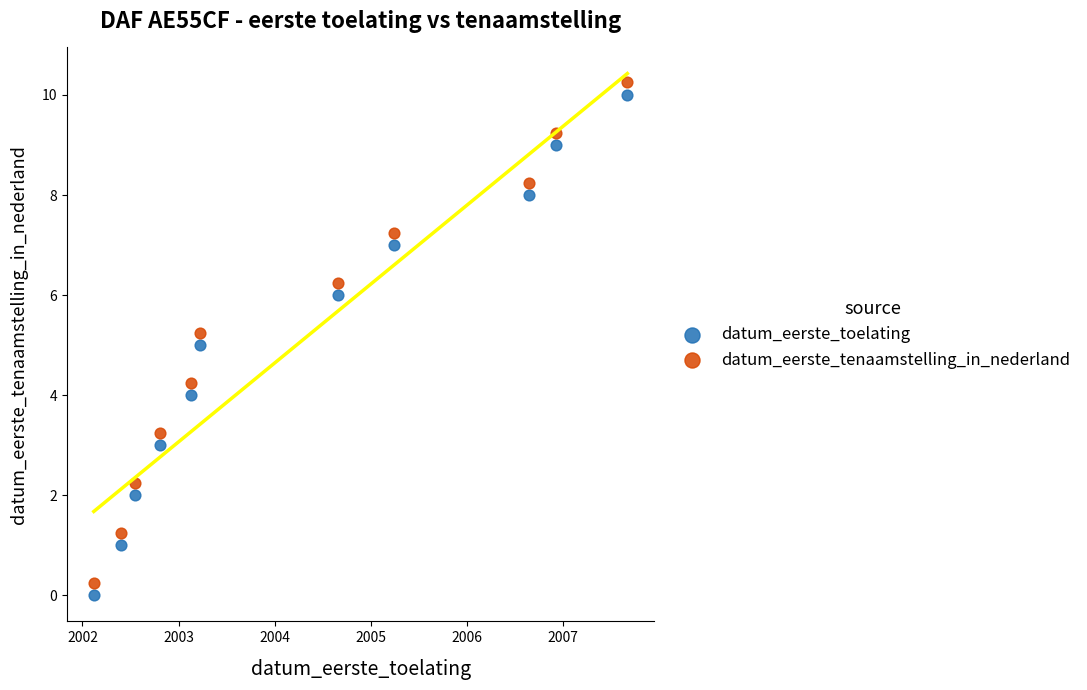

What is the X range (max minus min) for the scatter plot?

5.6